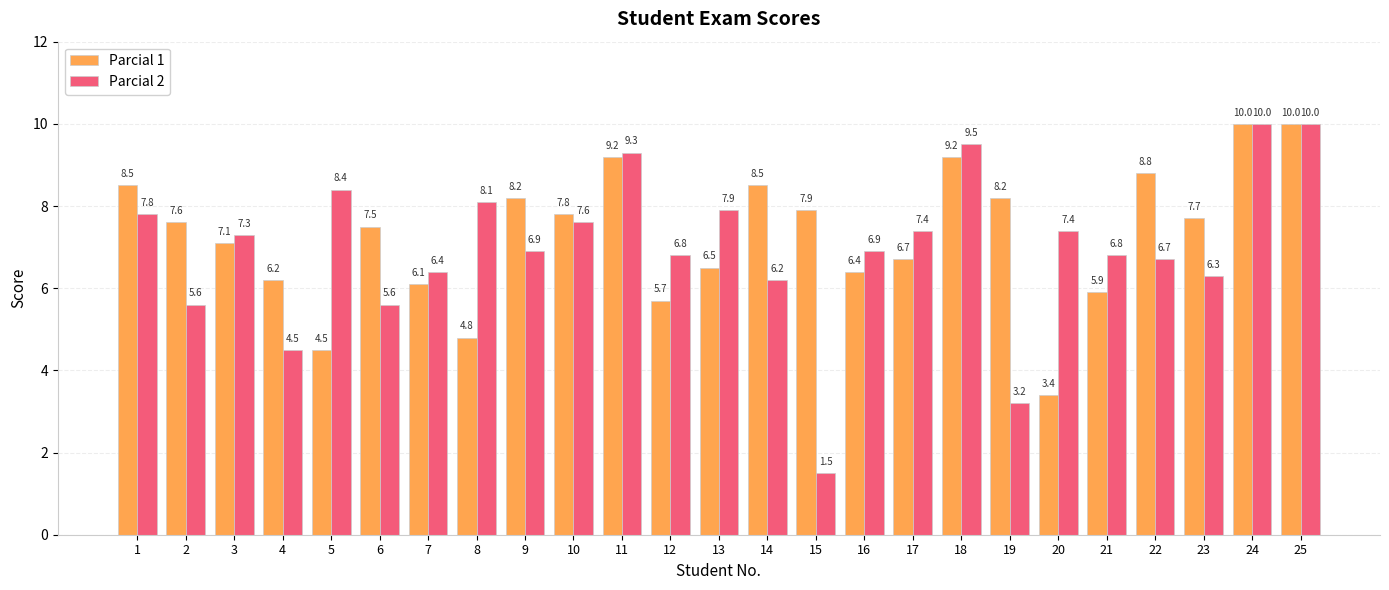

What is the sum of all Parcial 1 values?

182.4